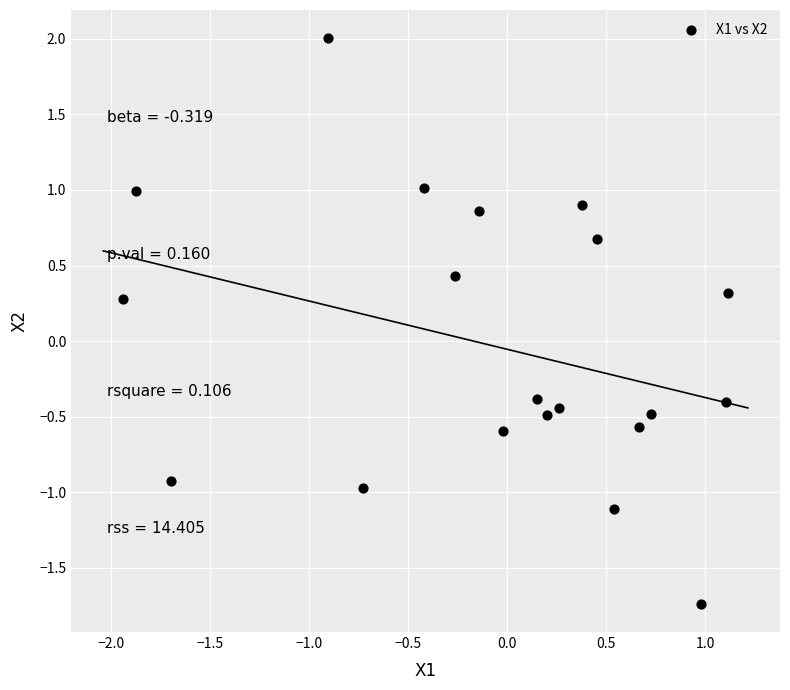

What is the range of Y values (max minus min)?

3.7